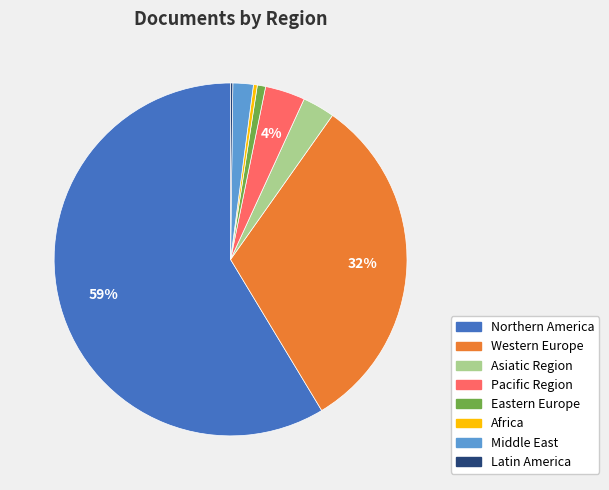

Which slice is the largest?

Northern America